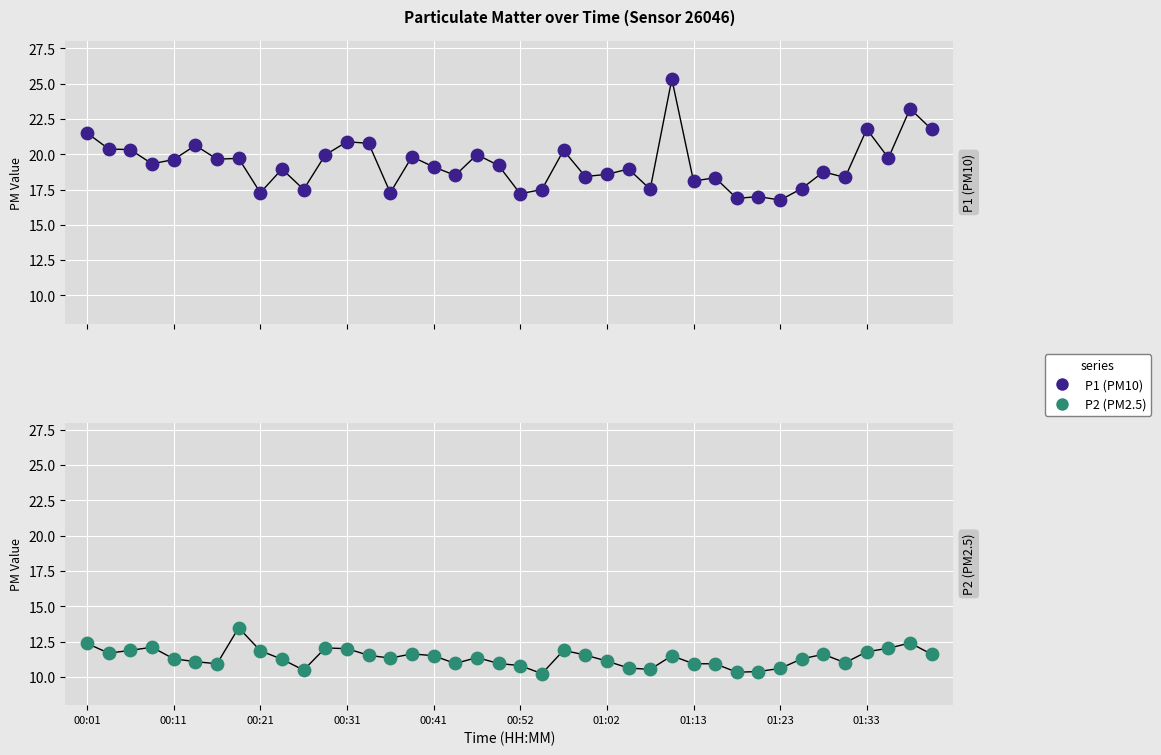

Which series has the largest Y range (max minus min)?

P1 (PM10)